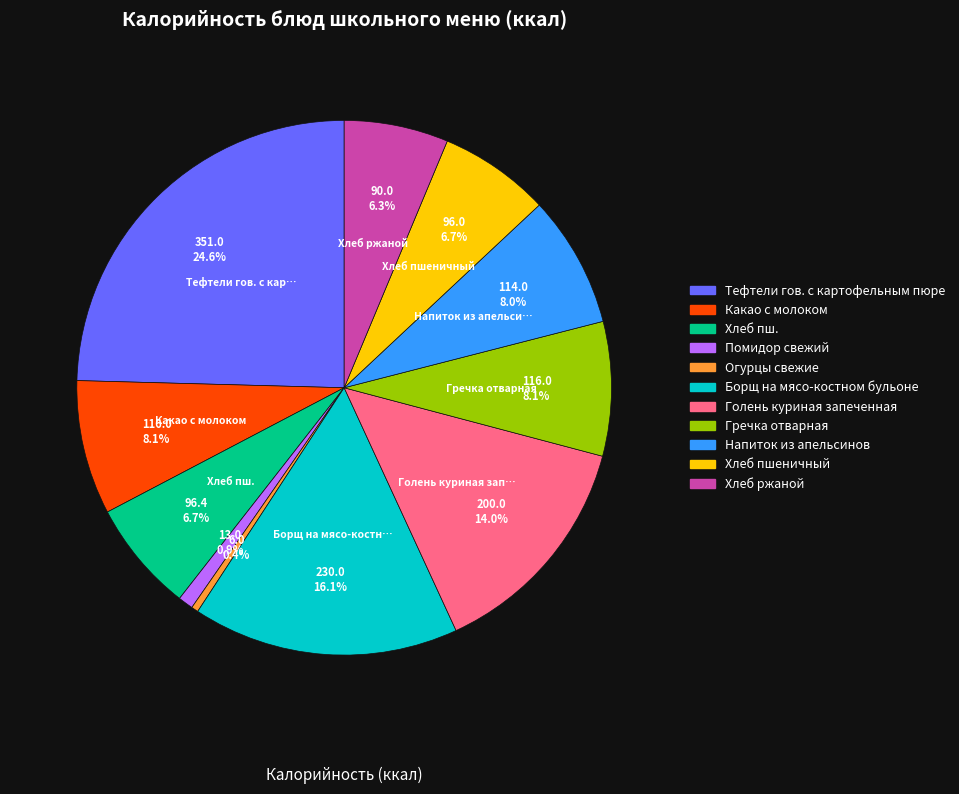

How many slices are in this pie chart?

11